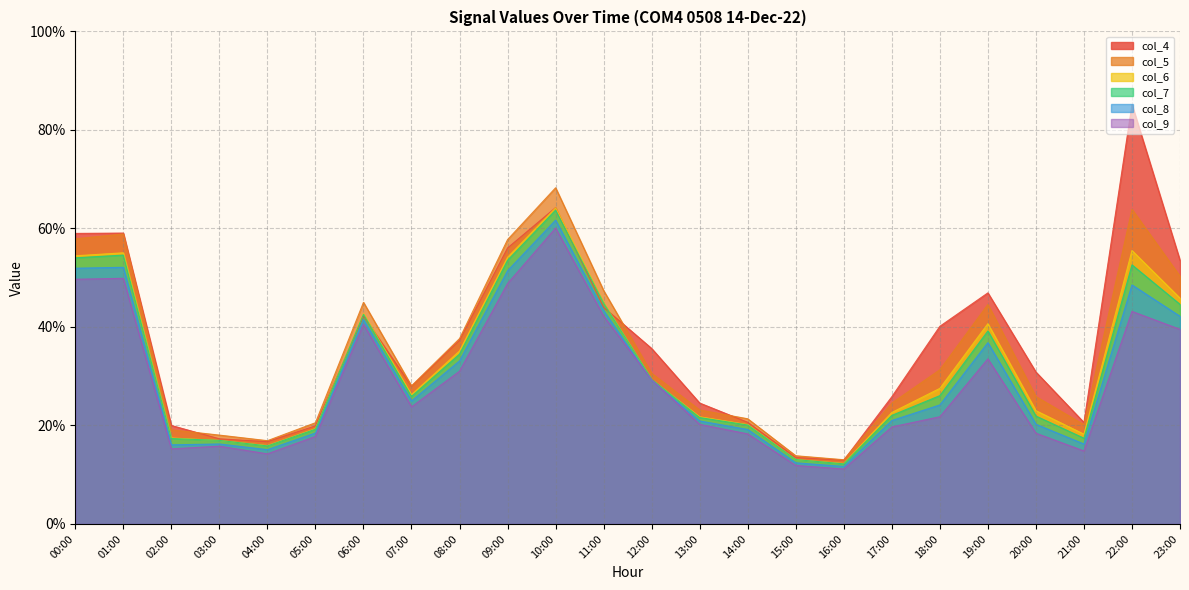

True or false: col_8 and col_9 cross at least once.

True